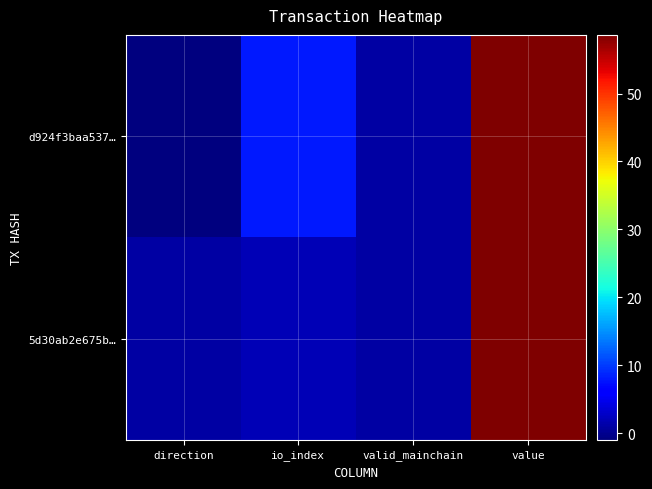

Rank the series at direction from highest to lowest value.

5d30ab2e675b…, d924f3baa537…